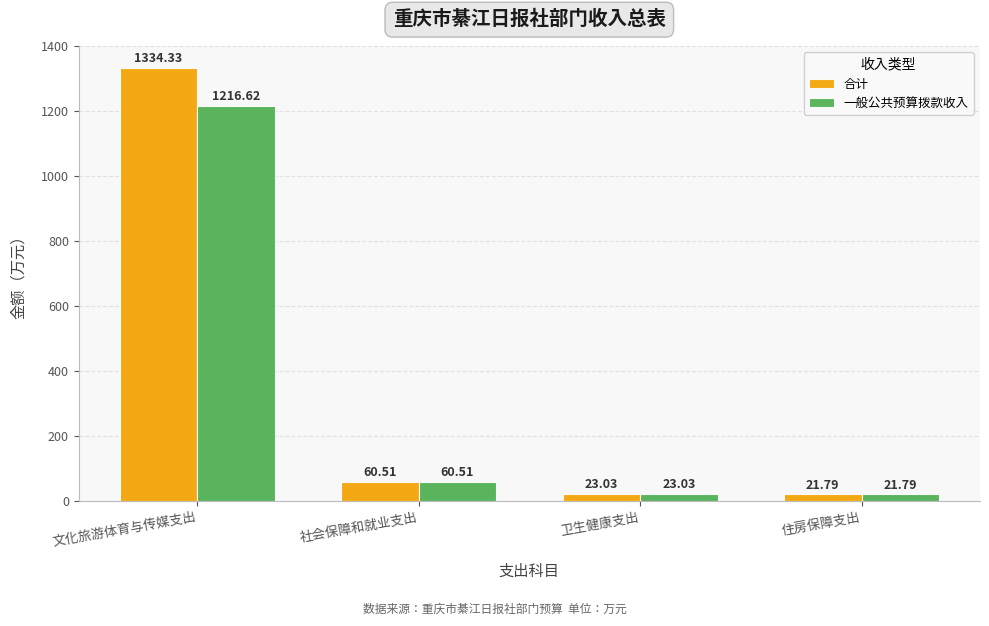

What is the difference between the maximum and second lowest values in the 合计 series?

1311.3